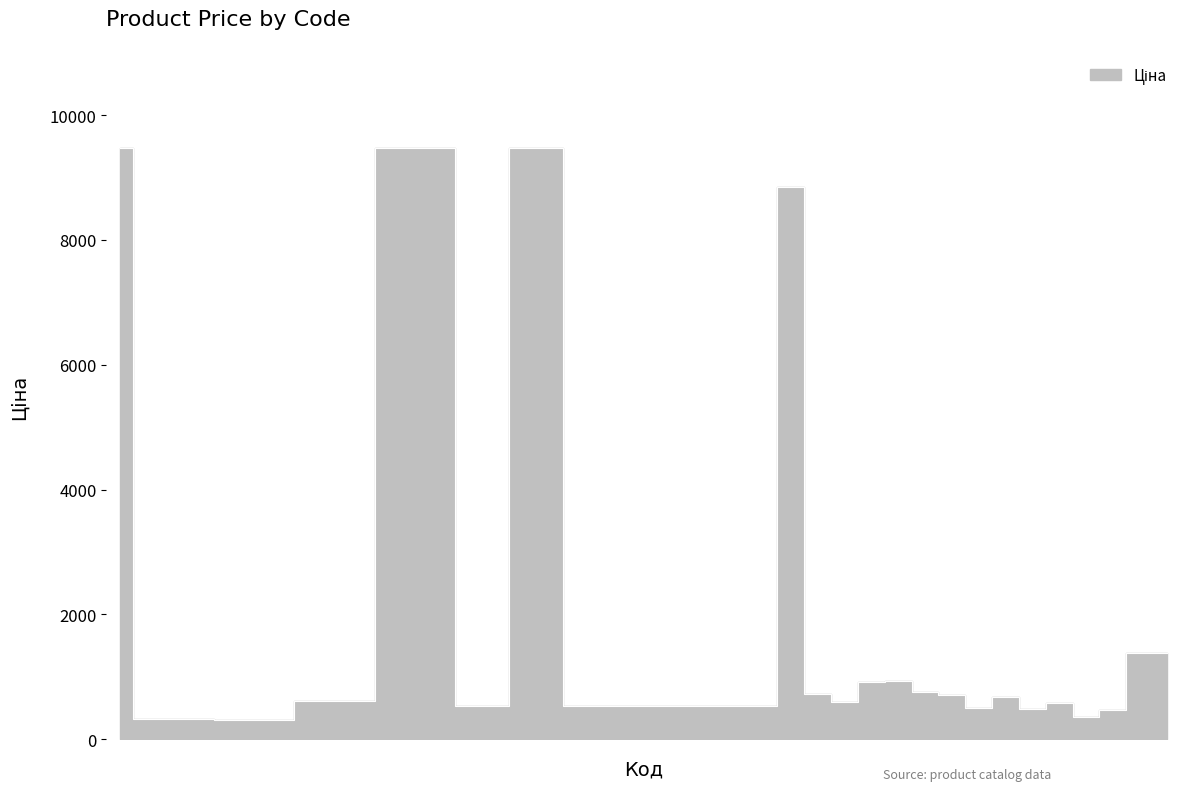

What is the label of the 10th point from the right?

283421953